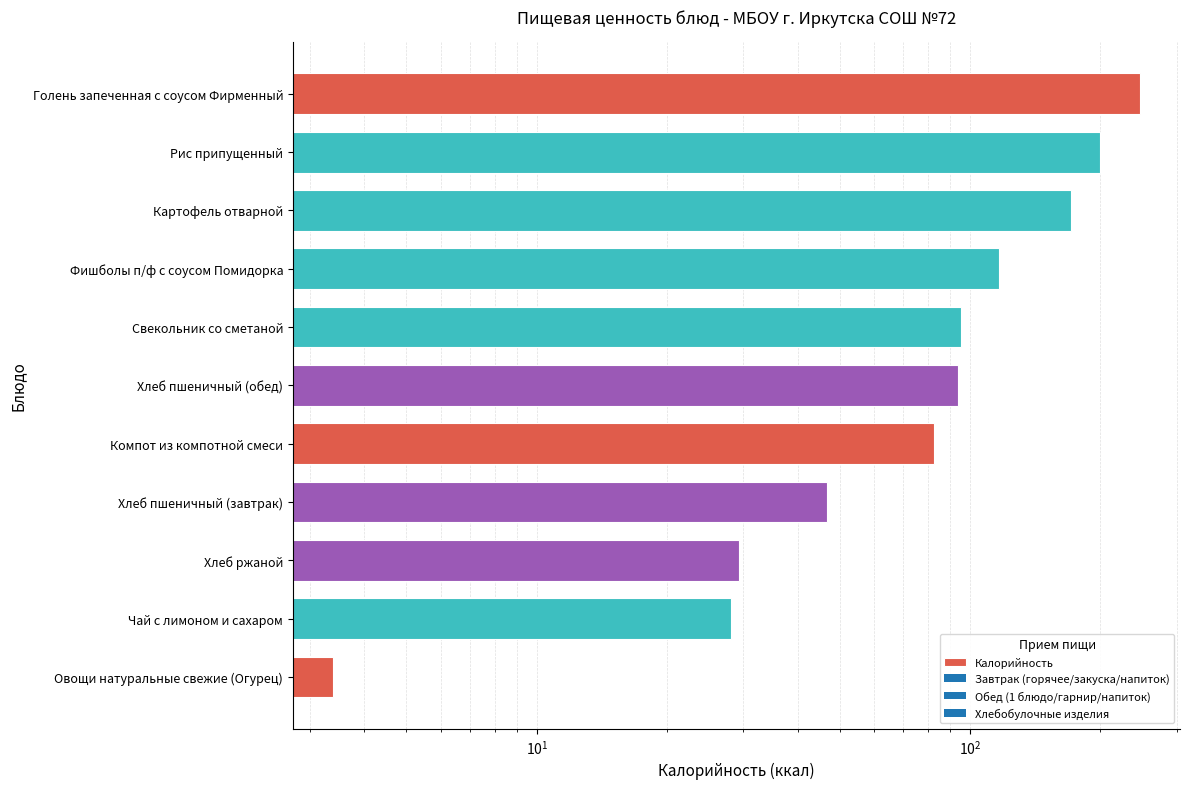

Reading right to left, transcribe all the data shown in this chart.

246.4	199.9	170.8	116.7	95.2	93.8	82.7	46.6	29.4	28.0	3.4